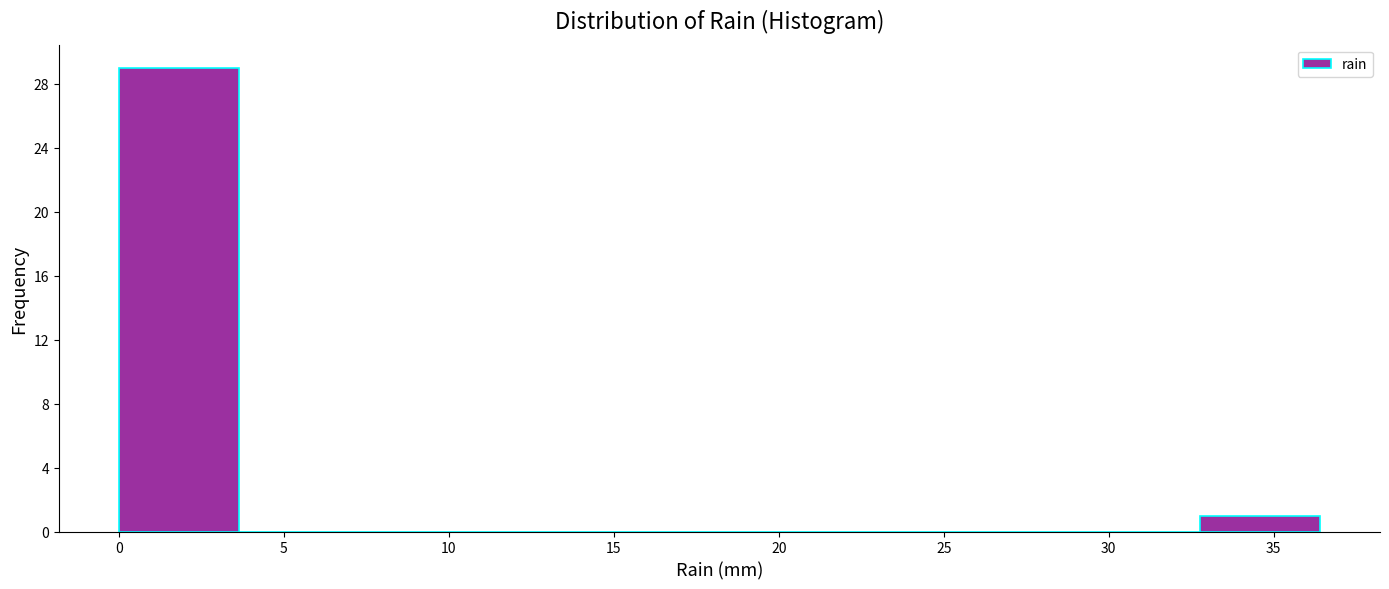

Reading left to right, list every bar in this chart as the range it spans on the x-axis followed by its height. Neither the bar edges nor the heights are printed on the chart, so give them approximately, as read against the axes.

0.0 to 3.5: 29
3.5 to 7.5: 0
7.5 to 11.0: 0
11.0 to 14.5: 0
14.5 to 18.0: 0
18.0 to 22.0: 0
22.0 to 25.5: 0
25.5 to 29.0: 0
29.0 to 33.0: 0
33.0 to 36.5: 1